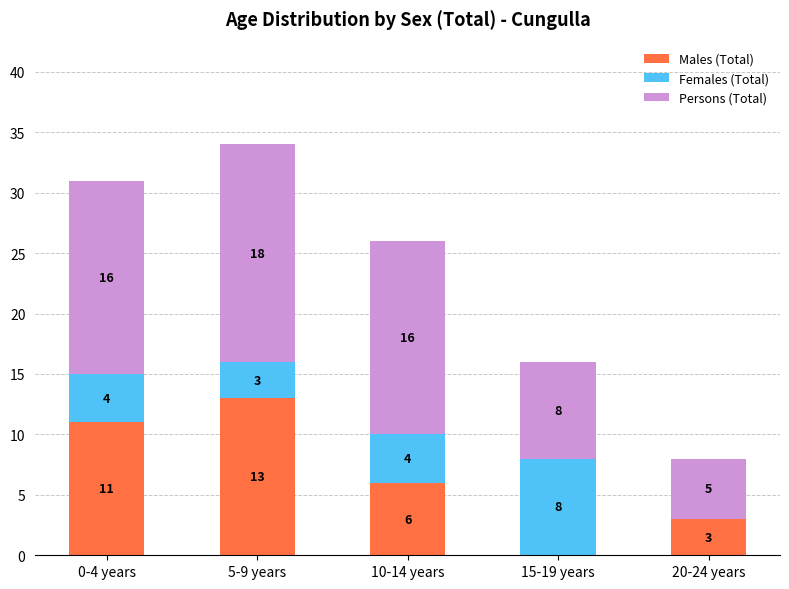

What is the maximum value for Males (Total)?

13